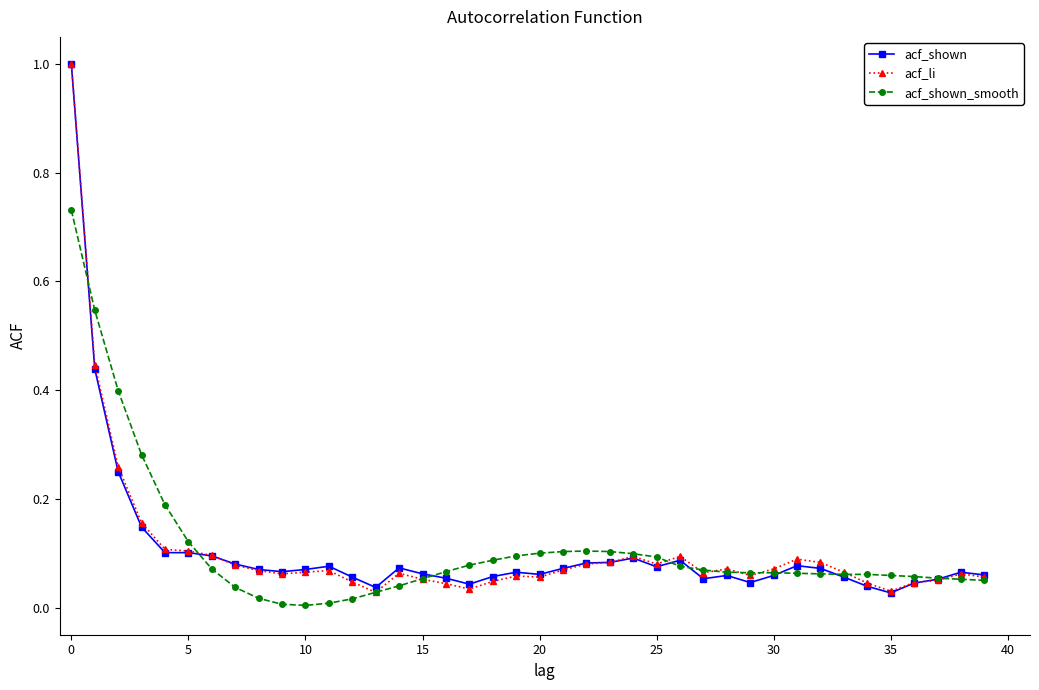

What are all the series names shown in the legend?

acf_shown, acf_li, acf_shown_smooth